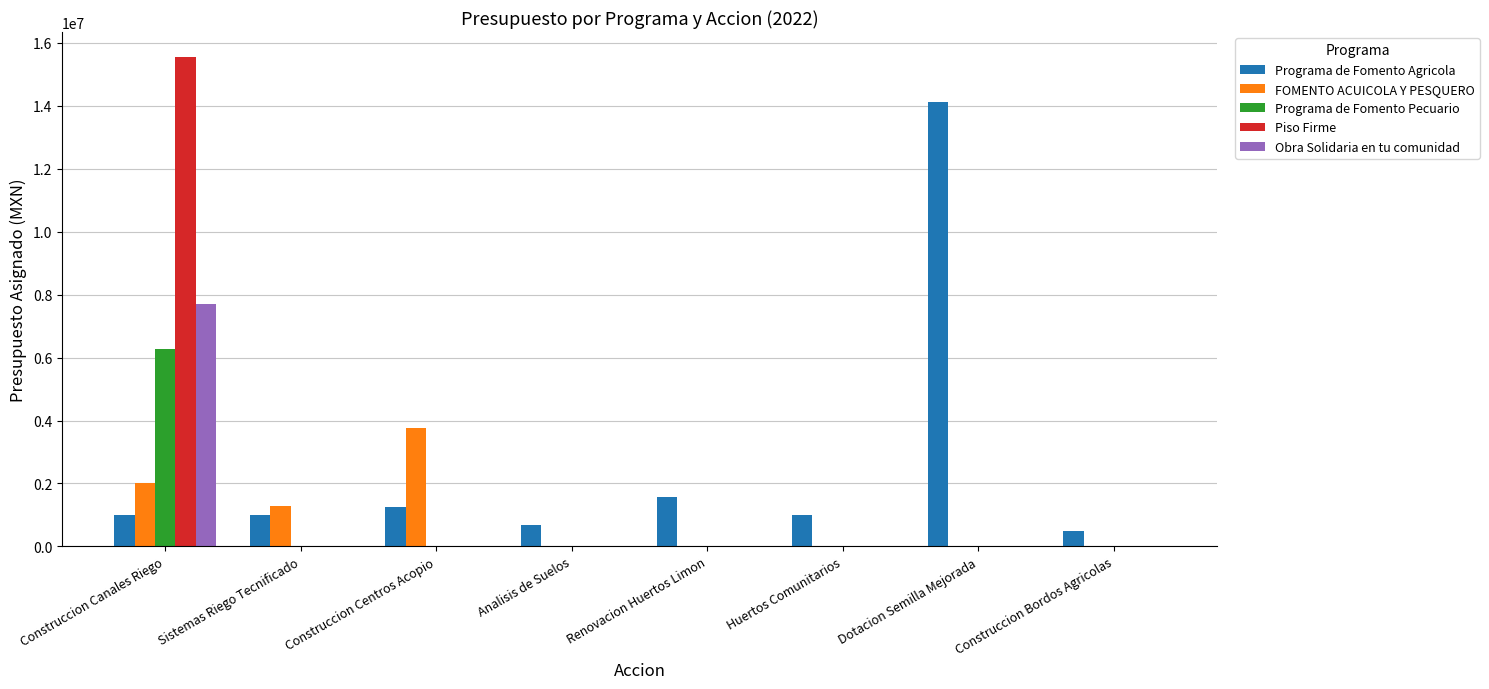

Which category has the highest value across all series?

Construccion Canales Riego